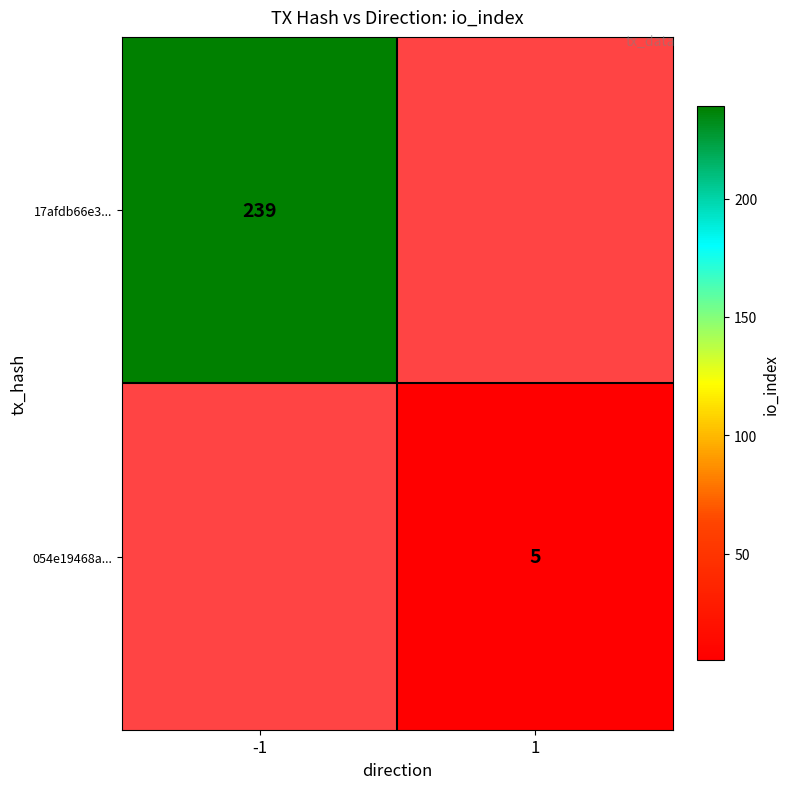

The 054e19468a... series shows 7 at 1. True or false?

False